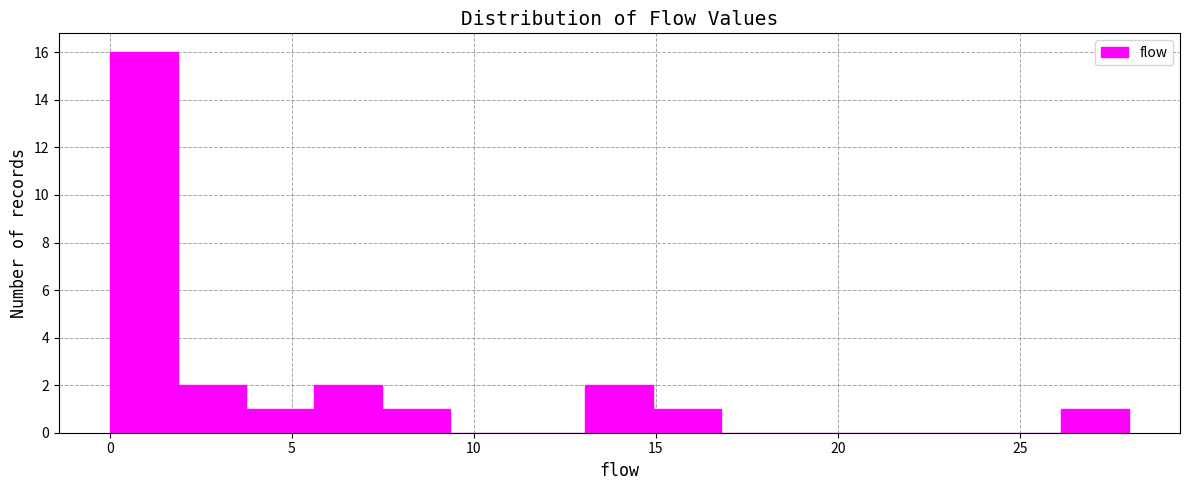

Around what value on the x-axis is the tallest bar? Give the approximate position of its centre, as read against the axis.

1.0